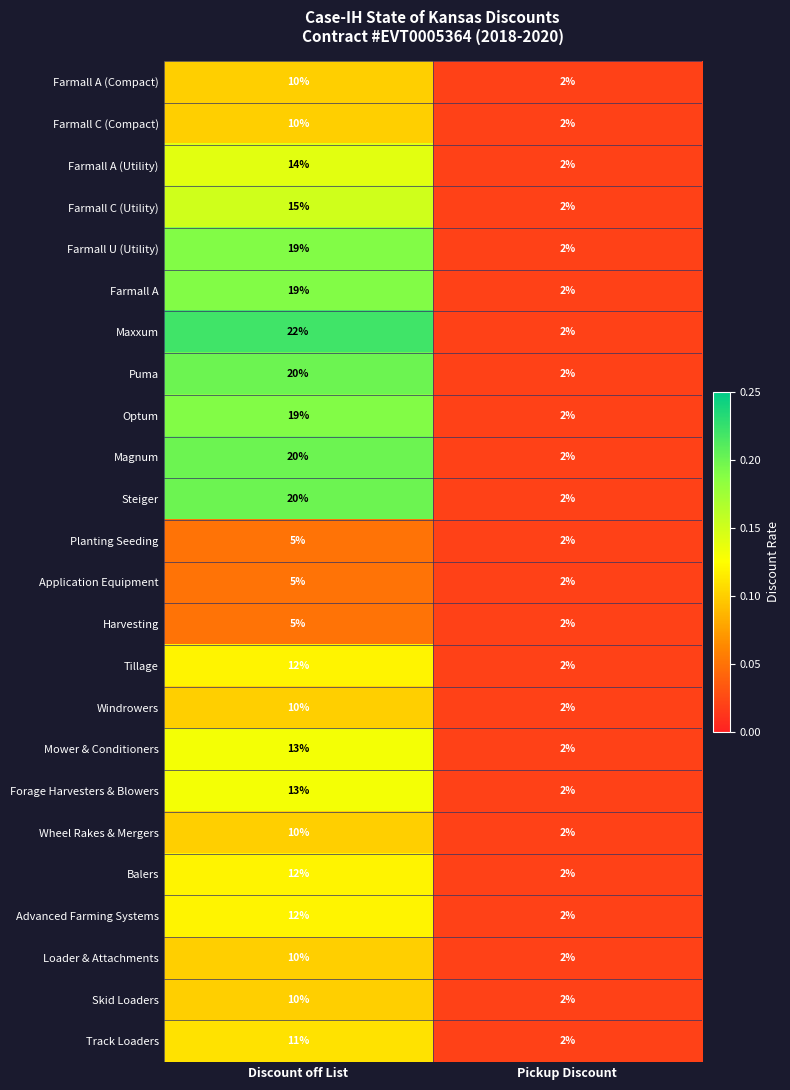

Which label corresponds to the largest value in the chart?

Discount off List